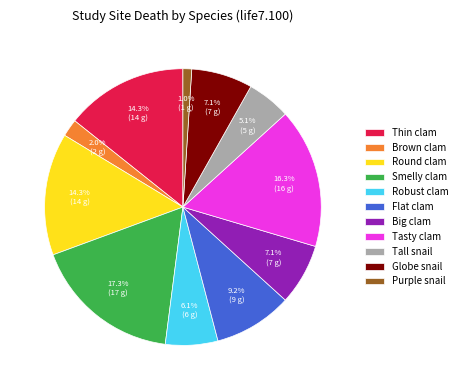

To the nearest percent, what percentage of the pie is Tall snail?

5%